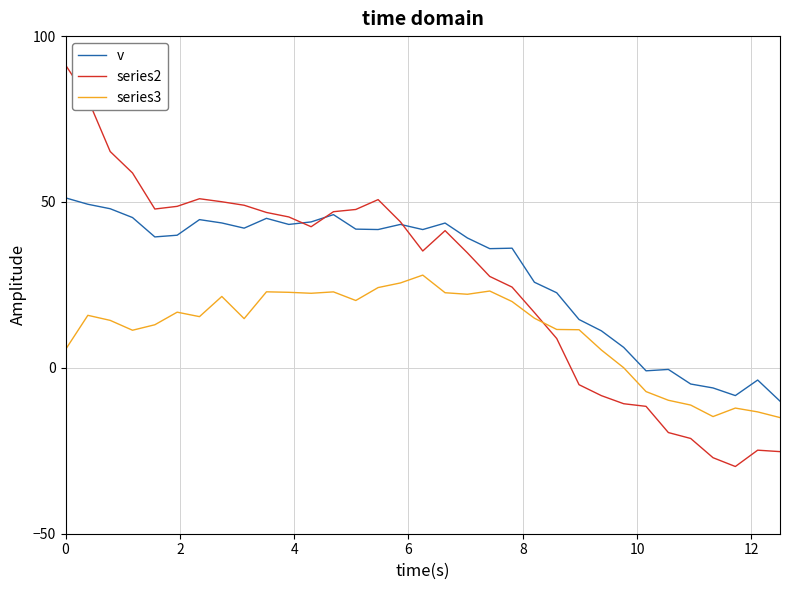

True or false: v and series3 intersect in this chart.

False